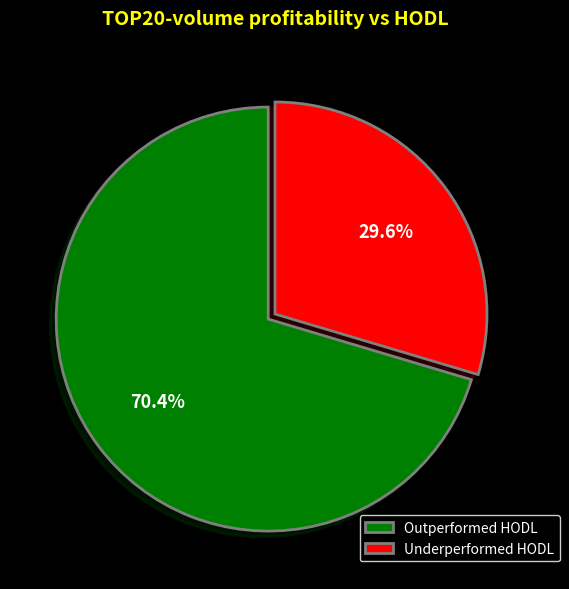

Is the sum of Underperformed HODL and Outperformed HODL greater than half?

Yes